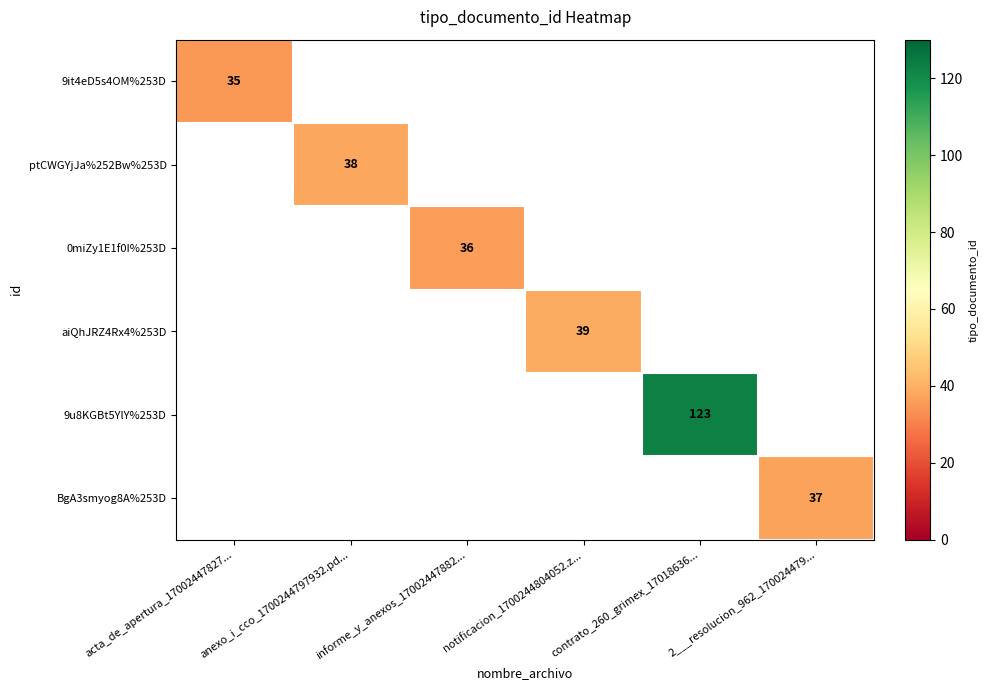

True or false: ptCWGYjJa%252Bw%253D has a value of 53.4 at anexo_i_cco_1700244797932.pd....

False